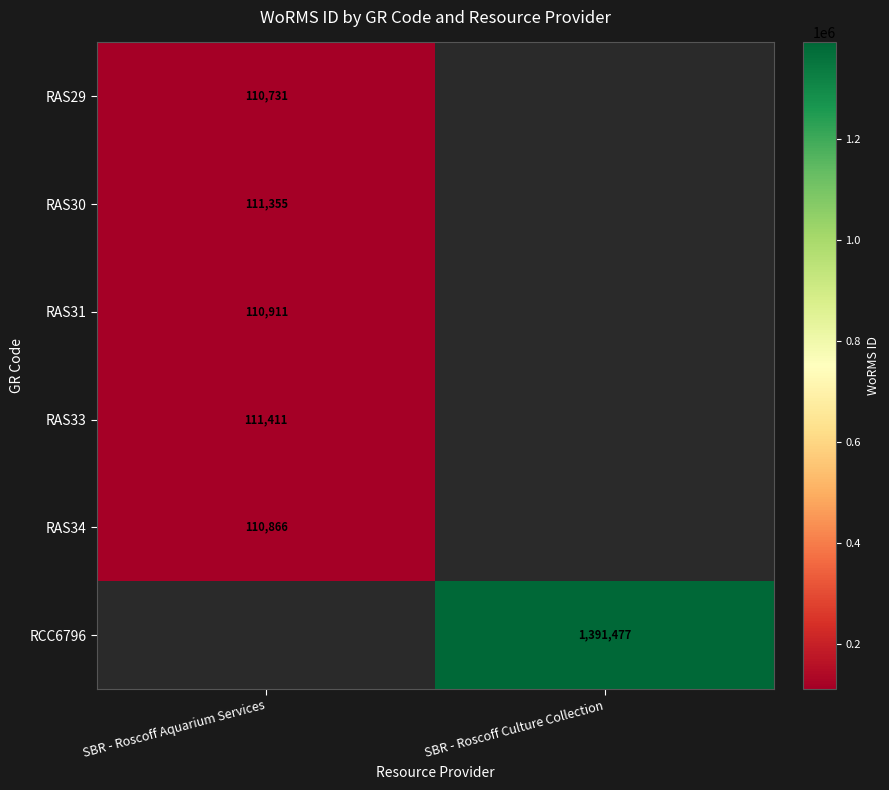

How many data points does each series have?

2